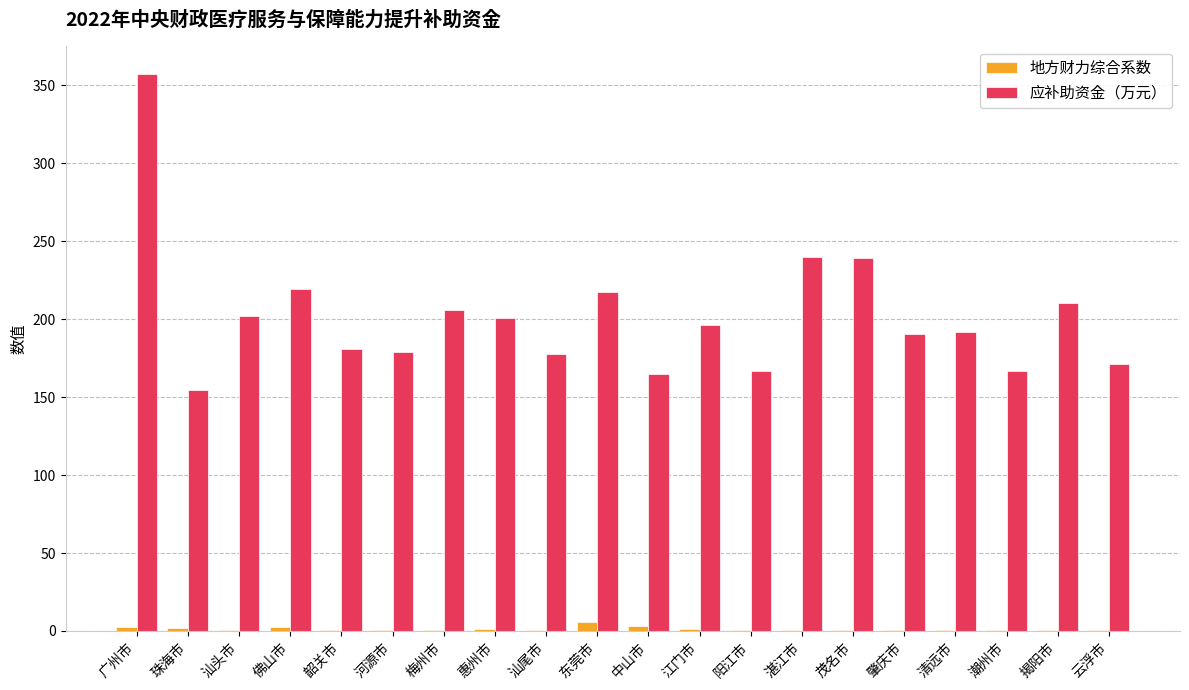

Is the value of 地方财力综合系数 at 汕尾市 greater than the value of 应补助资金（万元） at 茂名市?

No